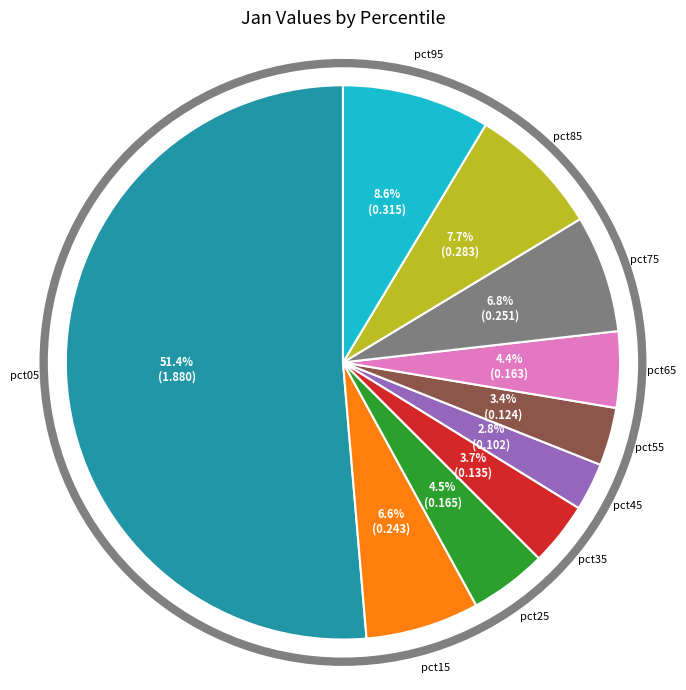

Is there any slice that represents more than half of the pie?

Yes